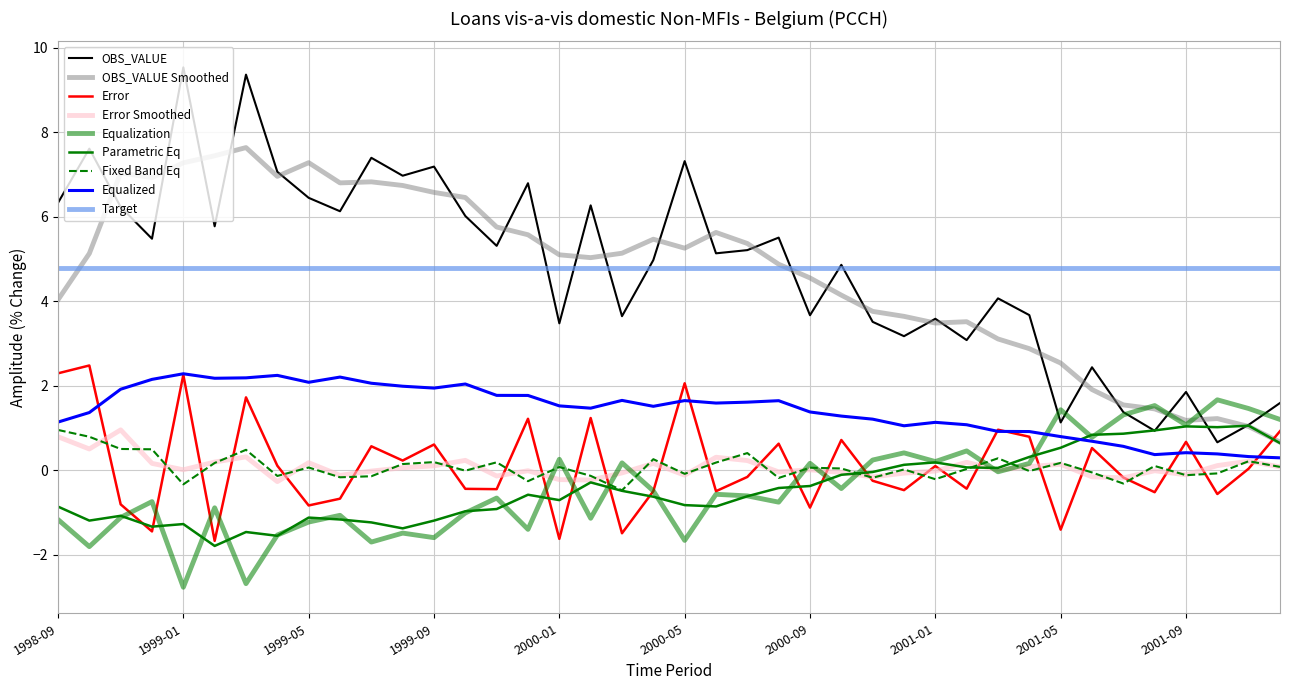

Does the chart have visible grid lines?

Yes